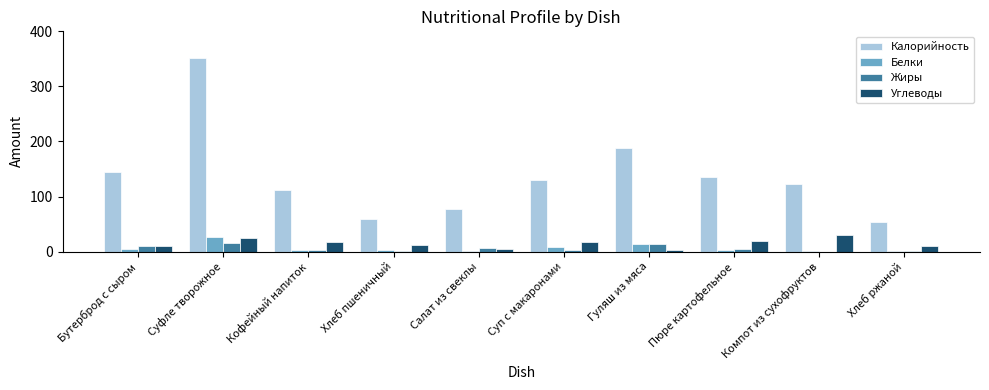

What is the maximum value shown in the chart?

351.8